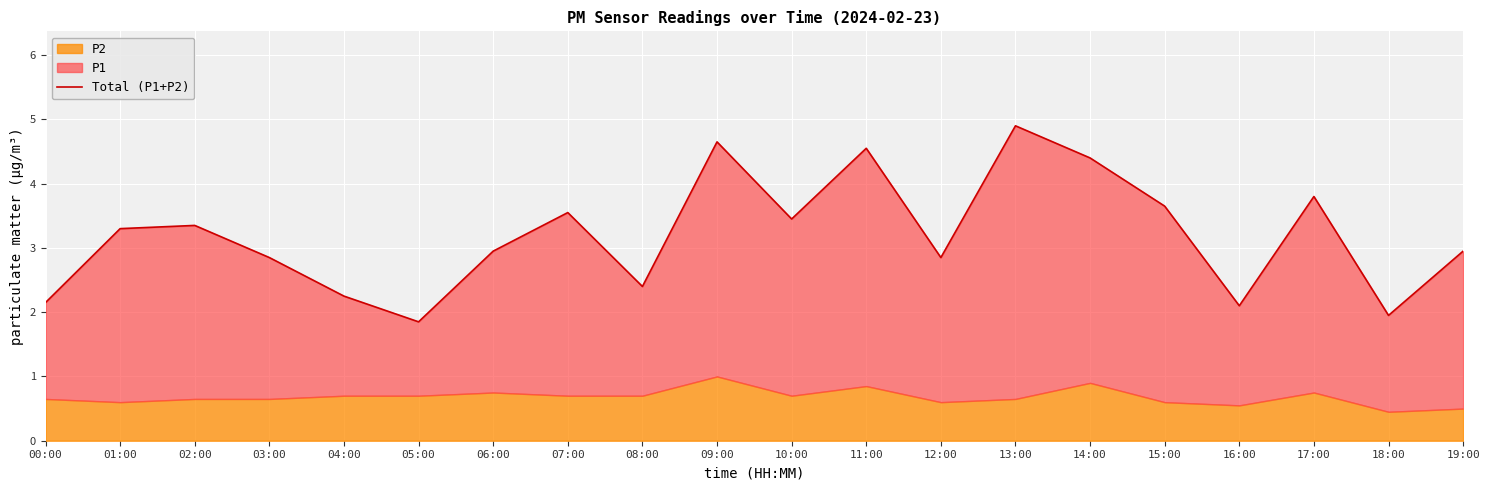

What is the difference between the second highest and minimum values?

2.8